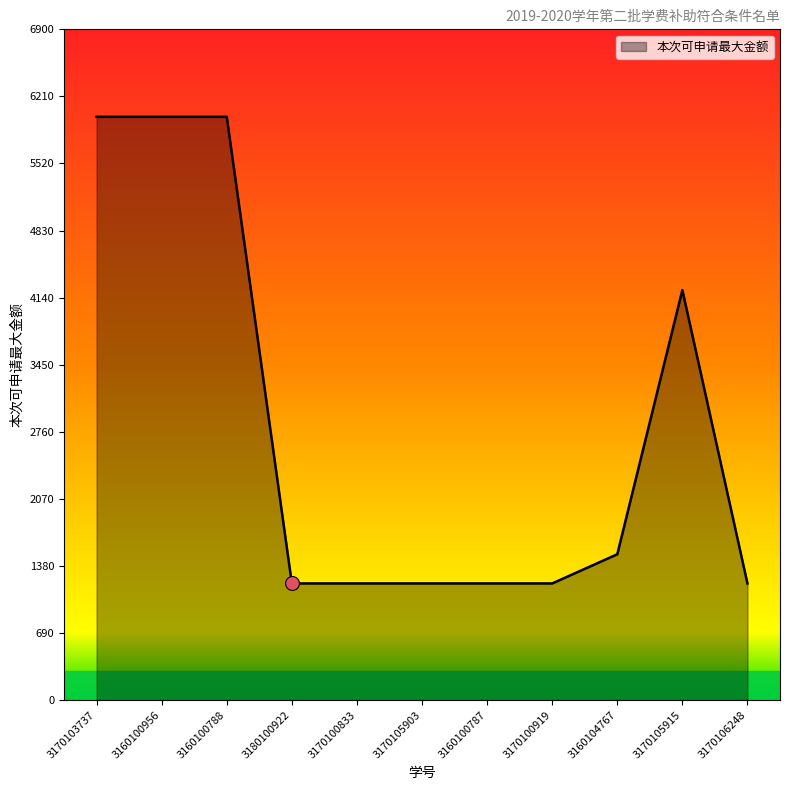

Between 3160100956 and 3170105903, which is larger?

3160100956